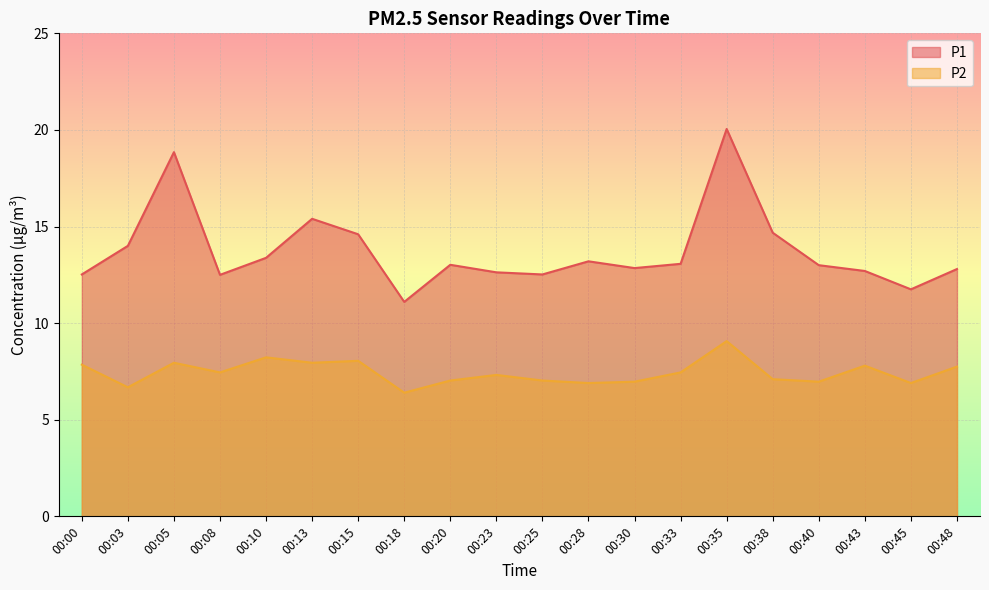

Reading left to right, extract all data points from this chart.

P1: 12.5	14.0	18.9	12.5	13.4	15.4	14.6	11.1	13.0	12.6	12.5	13.2	12.8	13.1	20.1	14.7	13.0	12.7	11.8	12.8
P2: 7.8	6.7	8.0	7.5	8.2	8.0	8.1	6.4	7.0	7.3	7.0	6.9	7.0	7.5	9.1	7.1	7.0	7.8	6.9	7.8